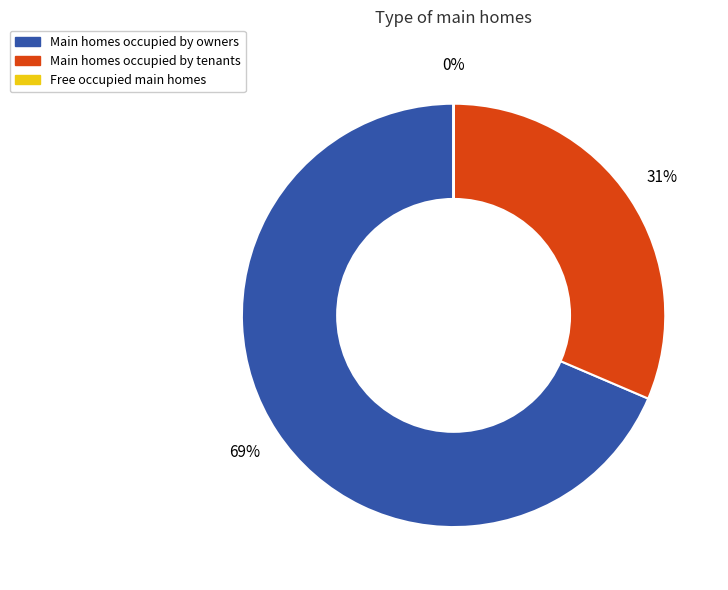

To the nearest percent, what is the average slice percentage?

33%